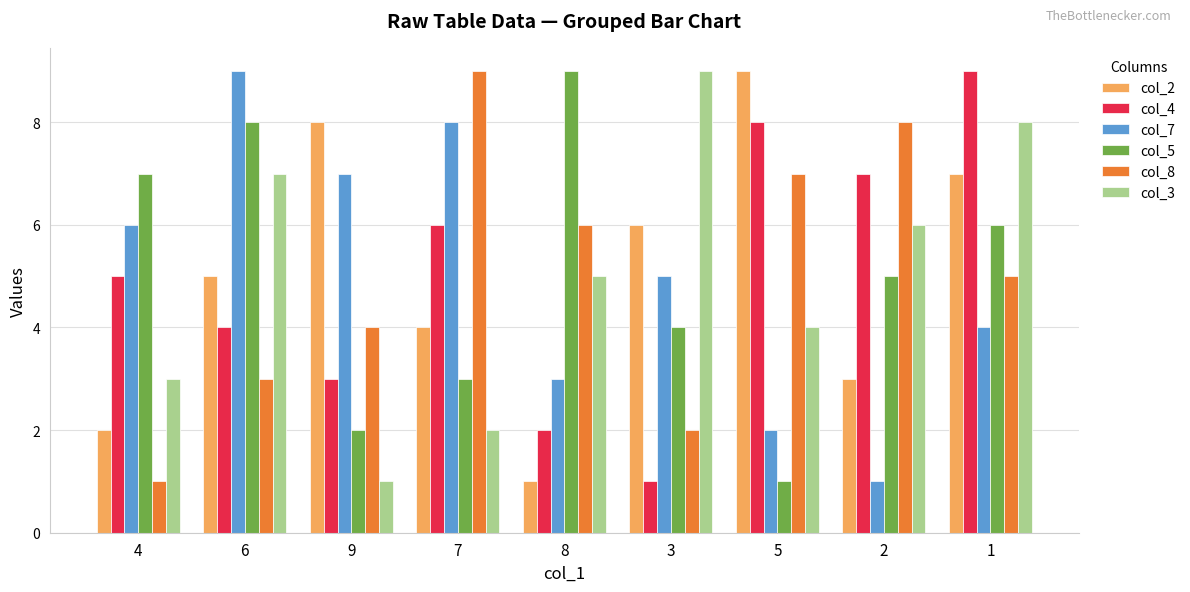

What is the value of the col_4 bar at the 6th from the left?

1